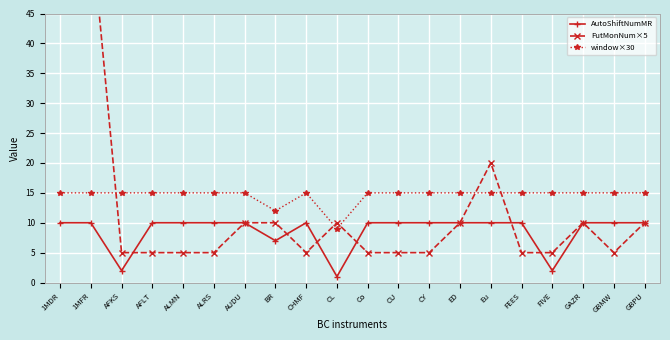

What value does the window×30 series have at AFKS?

15